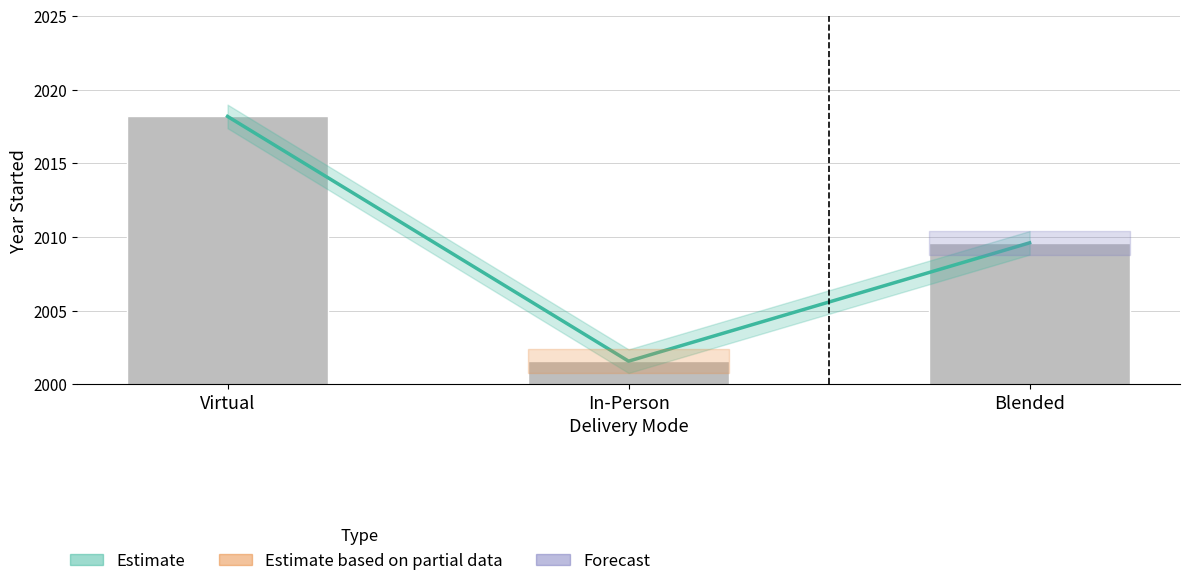

Which series has the widest spread of values?

Estimate